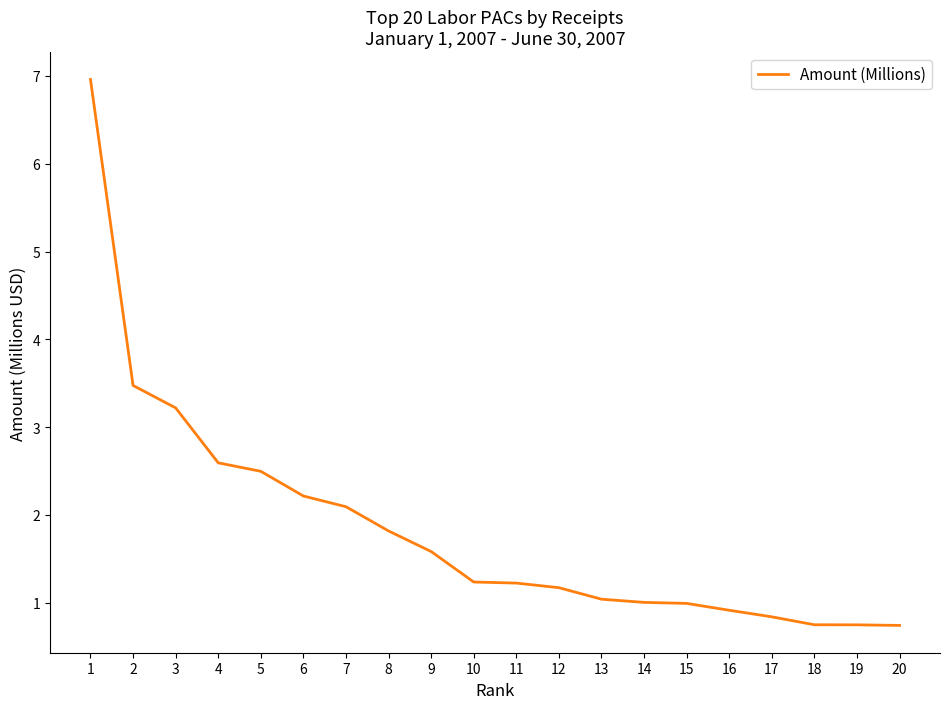

Reading right to left, what are all the values shown in this chart?

0.7	0.7	0.7	0.8	0.9	1.0	1.0	1.0	1.2	1.2	1.2	1.6	1.8	2.1	2.2	2.5	2.6	3.2	3.5	7.0